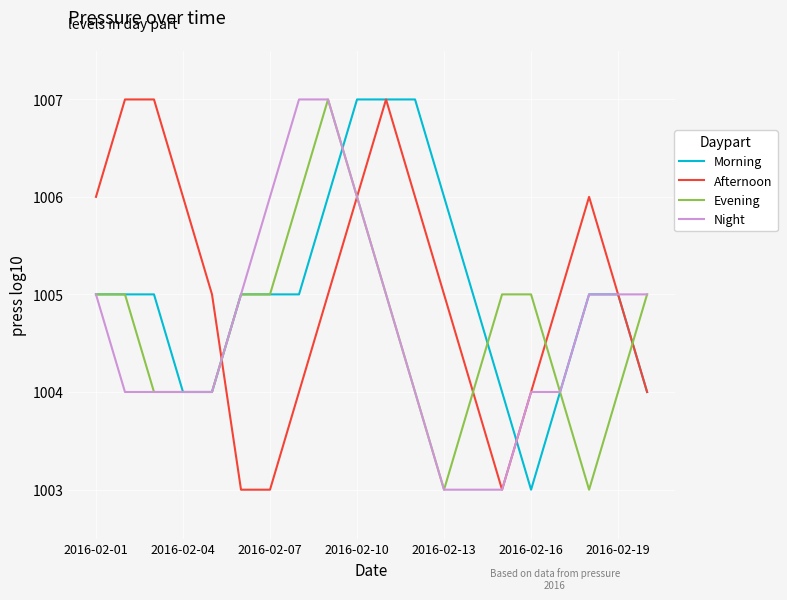

At how many categories does at least one series exceed 1004?

20